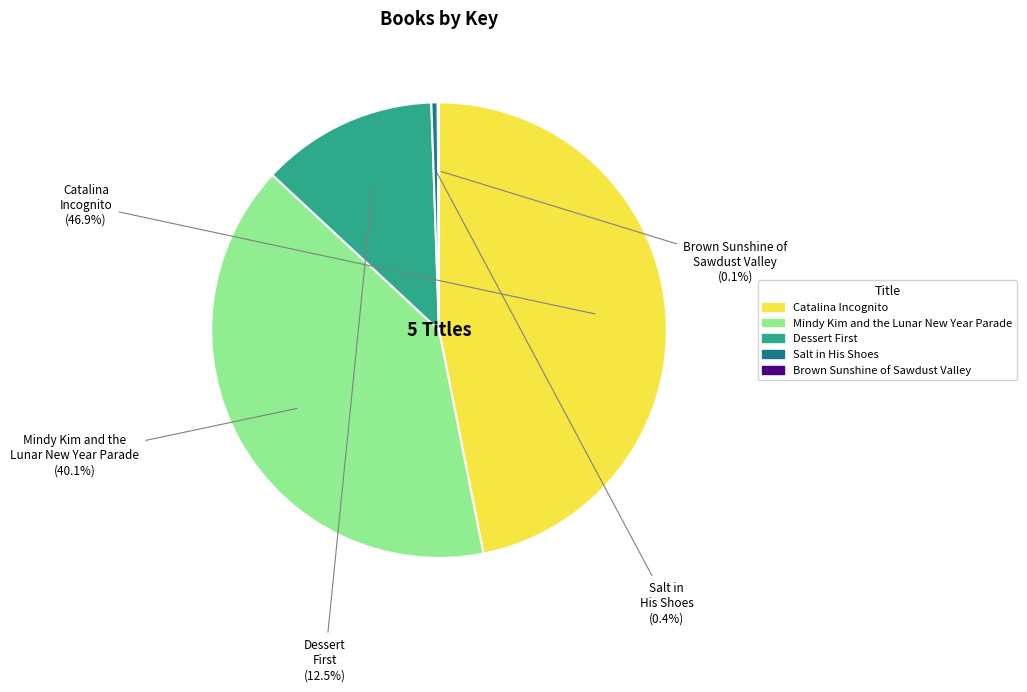

Which category has the biggest portion of the pie?

Catalina Incognito